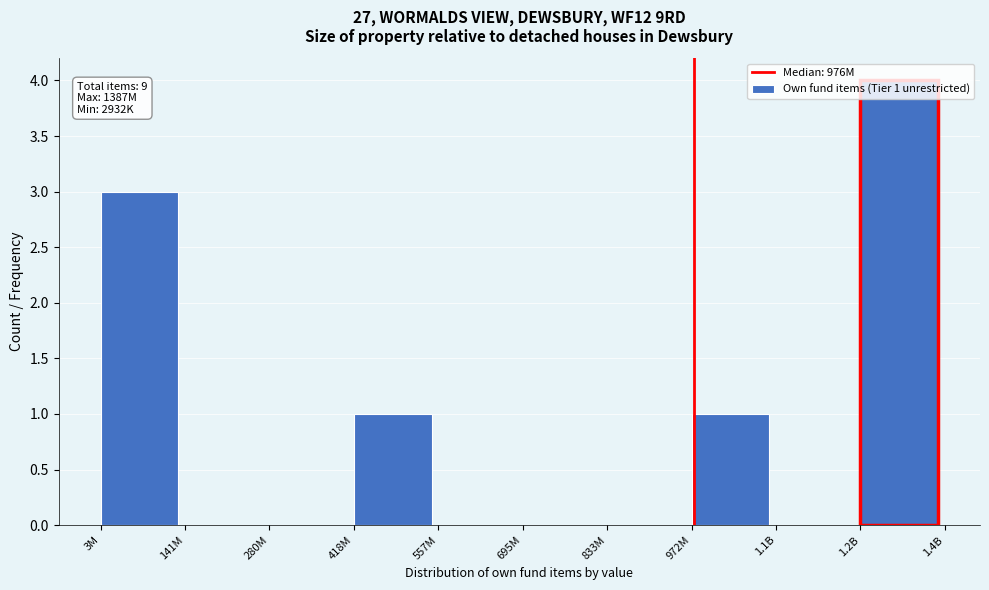

Which category has the highest value across all series?

1.2B